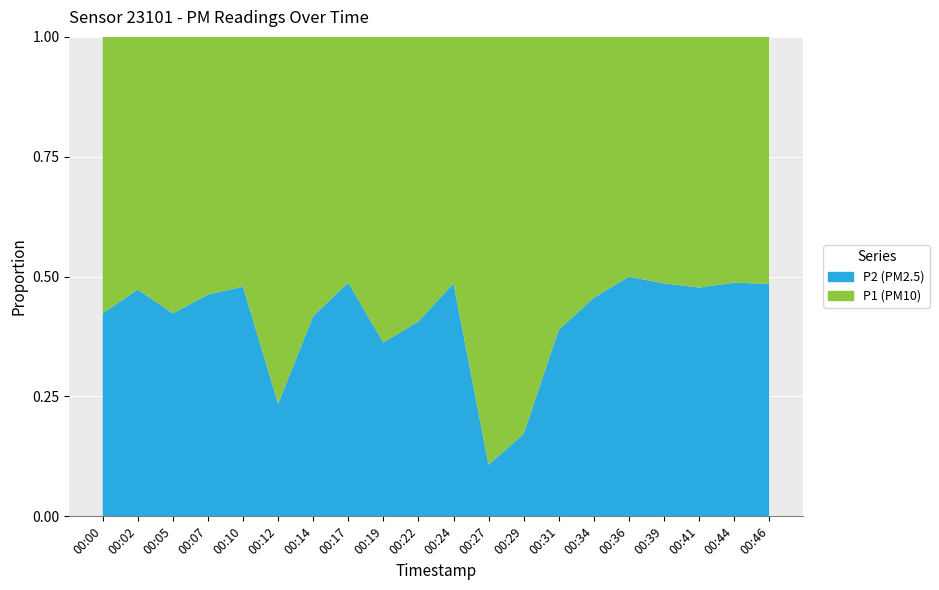

Reading left to right, transcribe all the data shown in this chart.

P1: 2.9	2.9	3.5	2.9	2.5	8.6	2.2	2.0	4.7	2.7	1.8	15.8	6.6	2.2	2.9	1.4	1.8	2.3	2.0	1.7
P2: 2.1	2.6	2.6	2.5	2.3	2.6	1.6	1.9	2.7	1.8	1.7	1.9	1.4	1.4	2.4	1.4	1.7	2.1	1.9	1.6